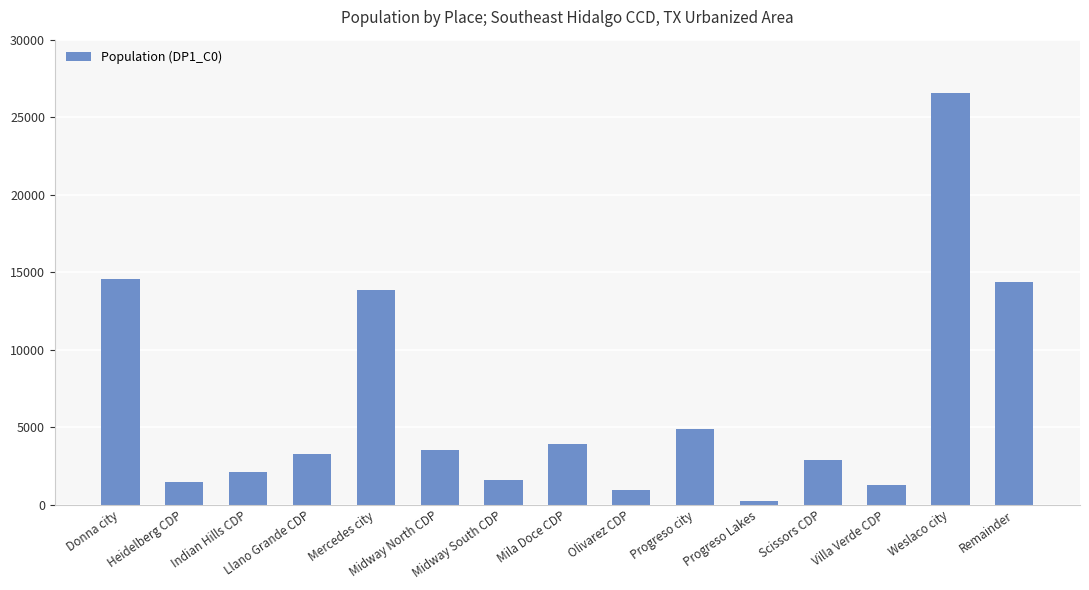

What is the smallest value displayed?

222